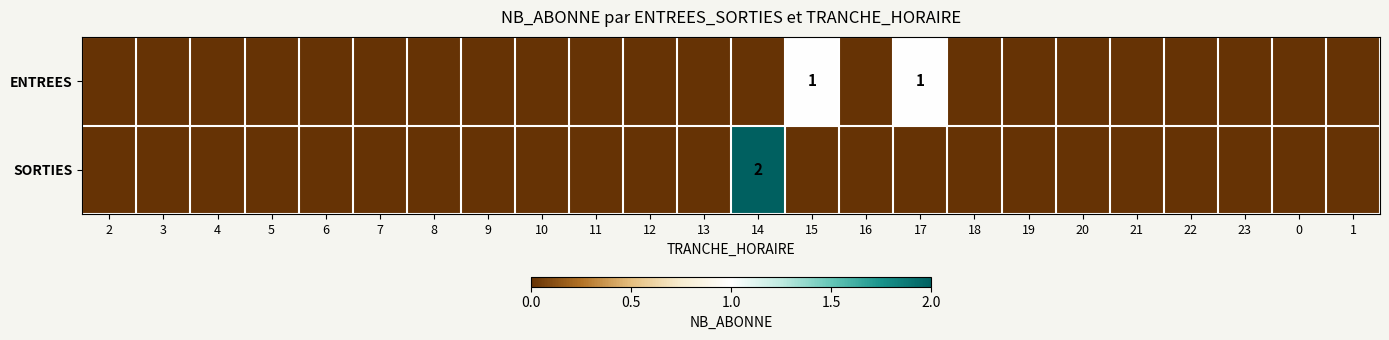

How many values in the ENTREES series exceed 0?

2